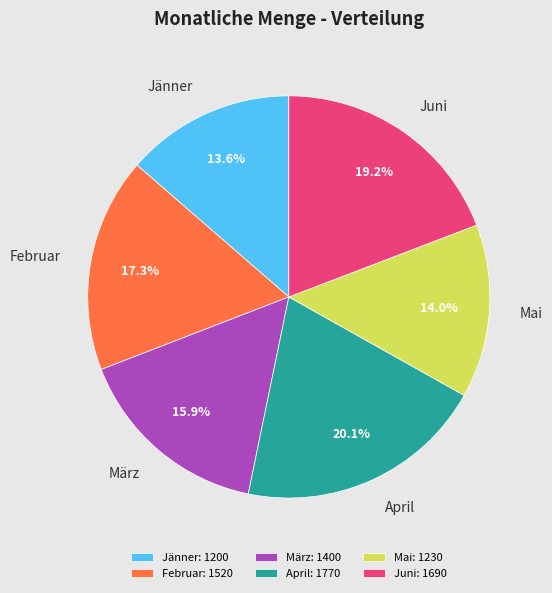

To the nearest percent, what is the difference between the Jänner and März slice percentages?

2%